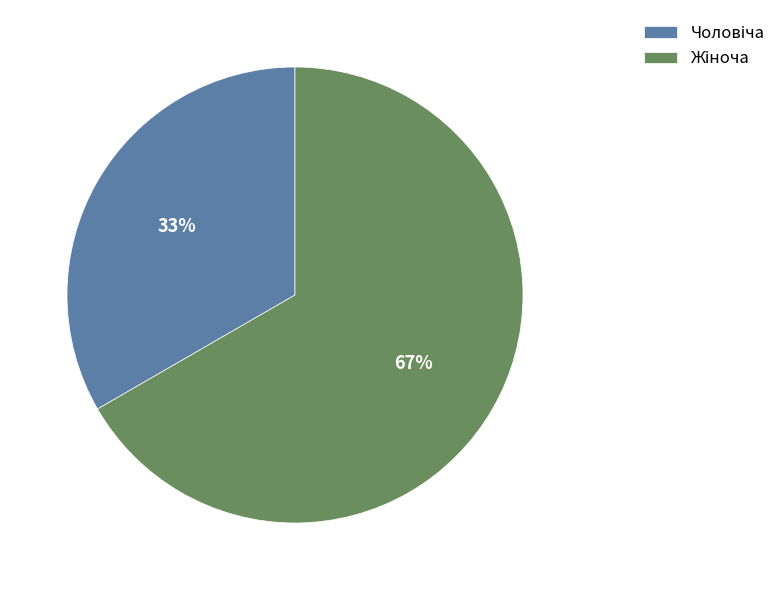

Is there any slice that represents more than half of the pie?

Yes